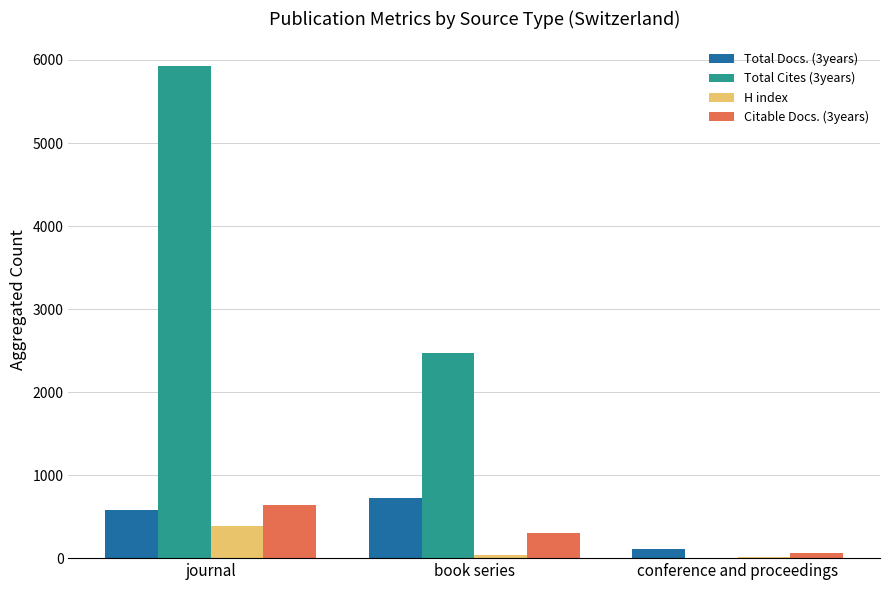

Reading left to right, what are all the values shown in this chart?

Total Docs. (3years): 583	720	113
Total Cites (3years): 5928	2470	0
H index: 388	41	12
Citable Docs. (3years): 635	303	56